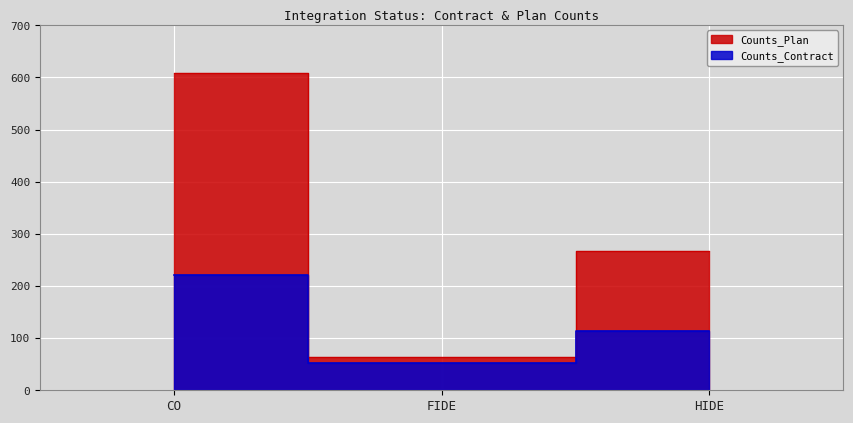

Reading left to right, list all the values displayed in this chart.

Counts_Plan: 609	63	267
Counts_Contract: 221	53	114